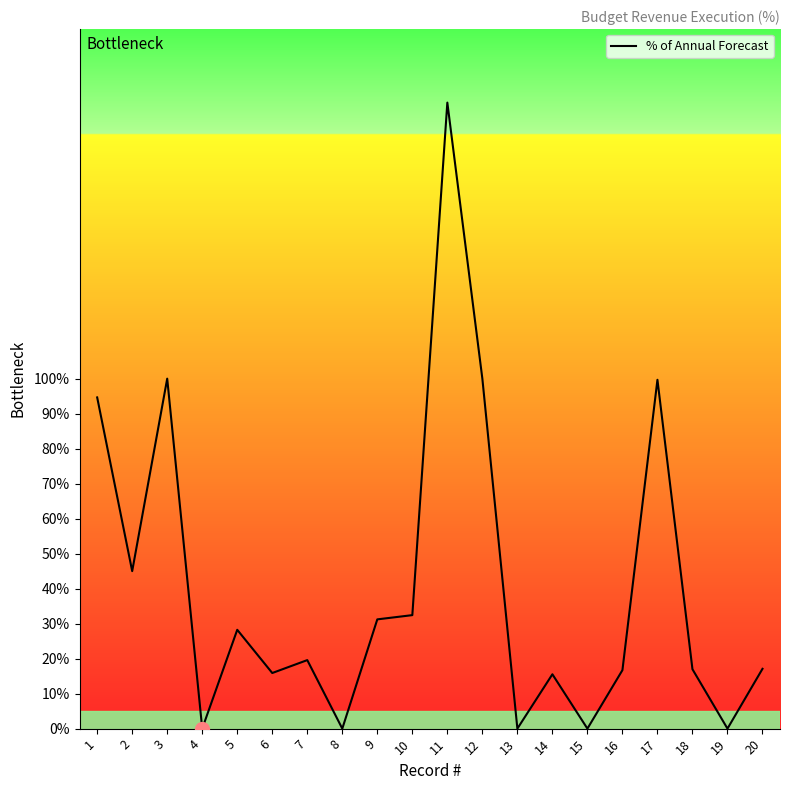

Which has a higher value, 15 or 9?

9